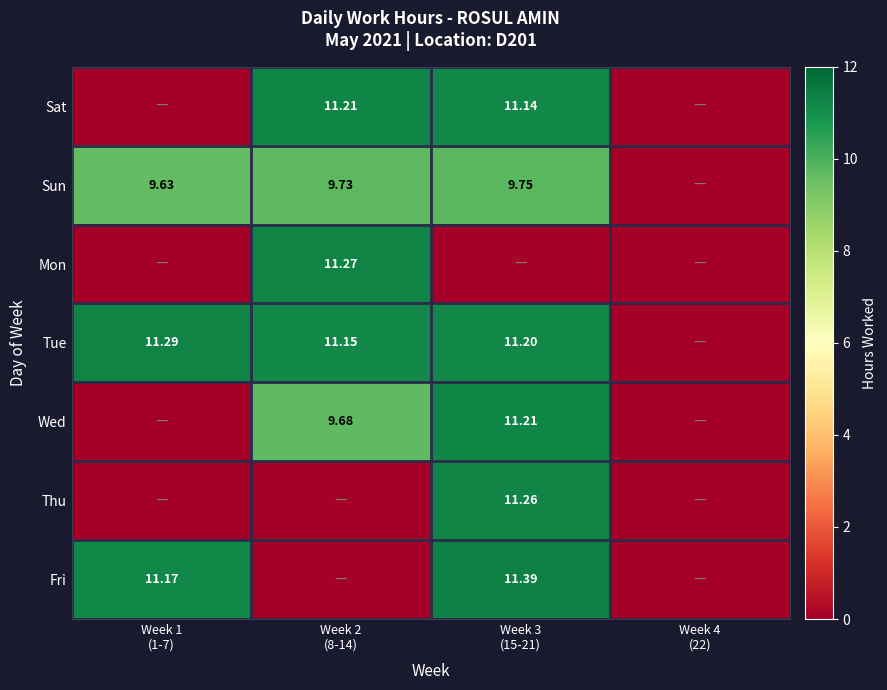

Between Week 4
(22) and Week 3
(15-21), which is larger?

Week 3
(15-21)